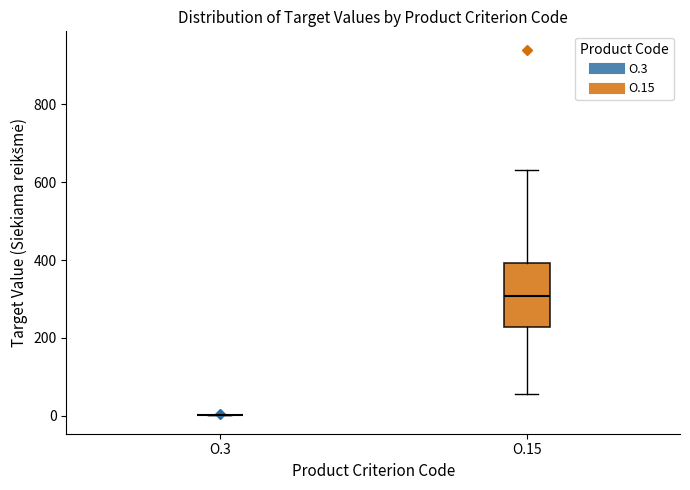

Which box is the tallest, from its lower edge to its upper edge?

O.15